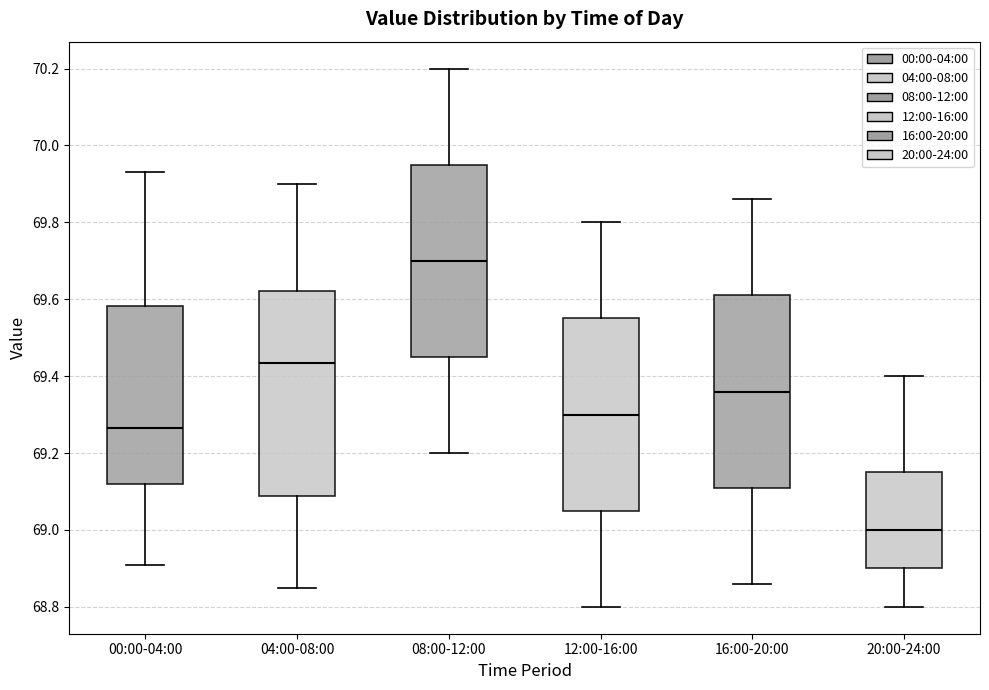

Where is the lower edge of the box for 12:00-16:00 on the y-axis? The values are not printed on the chart, so give them approximately, as read against the axis.

69.06